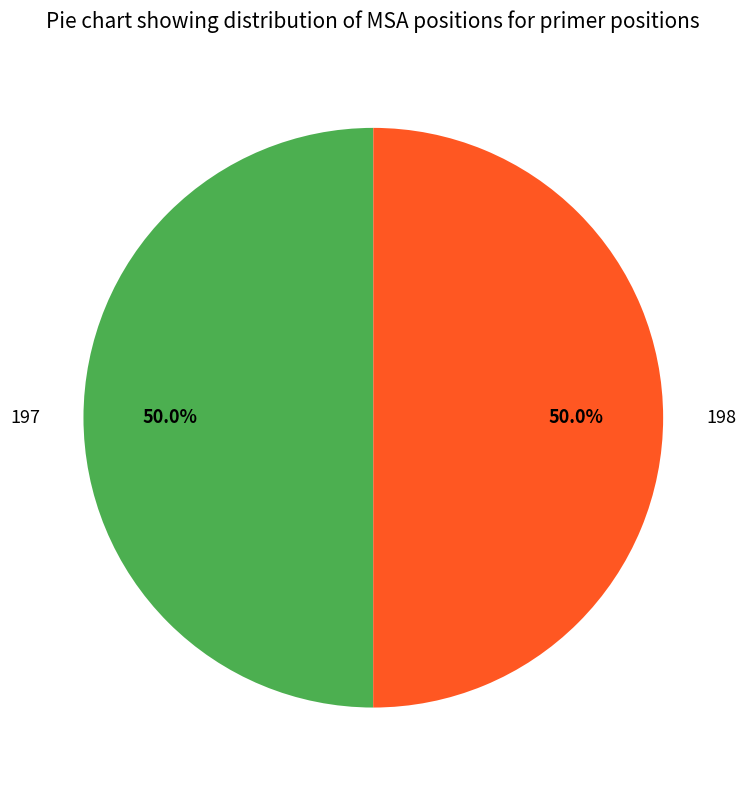

What portion of the pie excludes 198?

50.0%